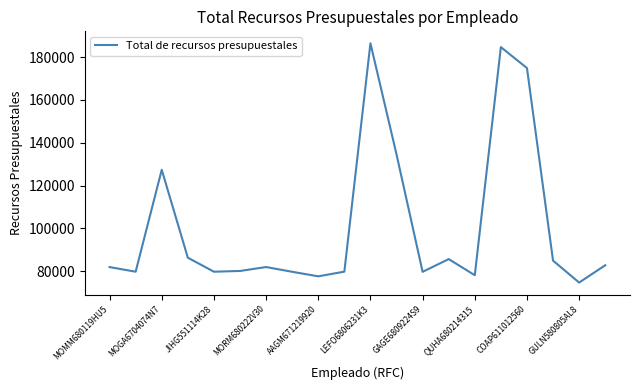

What is the smallest value displayed?

74755.1